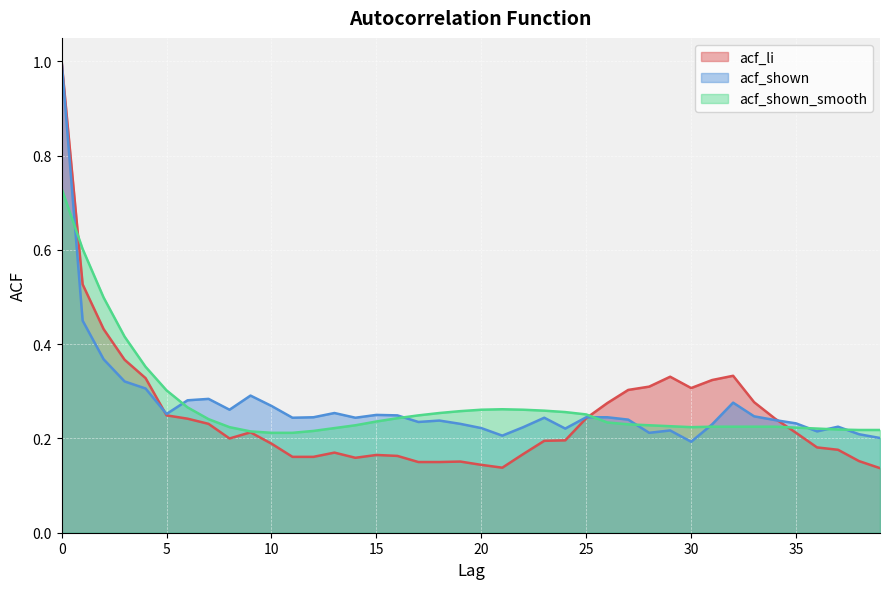

Reading left to right, extract all data points from this chart.

acf_li: 0=1.0	1=0.5	2=0.4	3=0.4	4=0.3	5=0.2	6=0.2	7=0.2	8=0.2	9=0.2	10=0.2	11=0.2	12=0.2	13=0.2	14=0.2	15=0.2	16=0.2	17=0.1	18=0.1	19=0.2	20=0.1	21=0.1	22=0.2	23=0.2	24=0.2	25=0.2	26=0.3	27=0.3	28=0.3	29=0.3	30=0.3	31=0.3	32=0.3	33=0.3	34=0.2	35=0.2	36=0.2	37=0.2	38=0.2	39=0.1
acf_shown: 0=1.0	1=0.5	2=0.4	3=0.3	4=0.3	5=0.3	6=0.3	7=0.3	8=0.3	9=0.3	10=0.3	11=0.2	12=0.2	13=0.3	14=0.2	15=0.2	16=0.2	17=0.2	18=0.2	19=0.2	20=0.2	21=0.2	22=0.2	23=0.2	24=0.2	25=0.2	26=0.2	27=0.2	28=0.2	29=0.2	30=0.2	31=0.2	32=0.3	33=0.2	34=0.2	35=0.2	36=0.2	37=0.2	38=0.2	39=0.2
acf_shown_smooth: 0=0.7	1=0.6	2=0.5	3=0.4	4=0.4	5=0.3	6=0.3	7=0.2	8=0.2	9=0.2	10=0.2	11=0.2	12=0.2	13=0.2	14=0.2	15=0.2	16=0.2	17=0.2	18=0.3	19=0.3	20=0.3	21=0.3	22=0.3	23=0.3	24=0.3	25=0.3	26=0.2	27=0.2	28=0.2	29=0.2	30=0.2	31=0.2	32=0.2	33=0.2	34=0.2	35=0.2	36=0.2	37=0.2	38=0.2	39=0.2